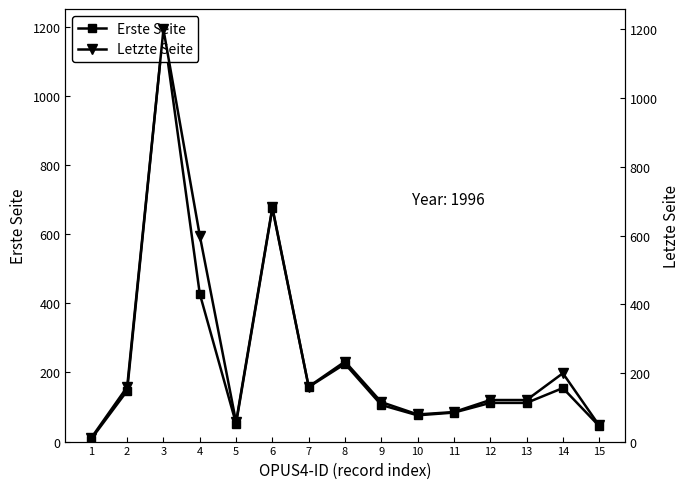

What is the value of the Letzte Seite point at the 3rd from the left?

1200